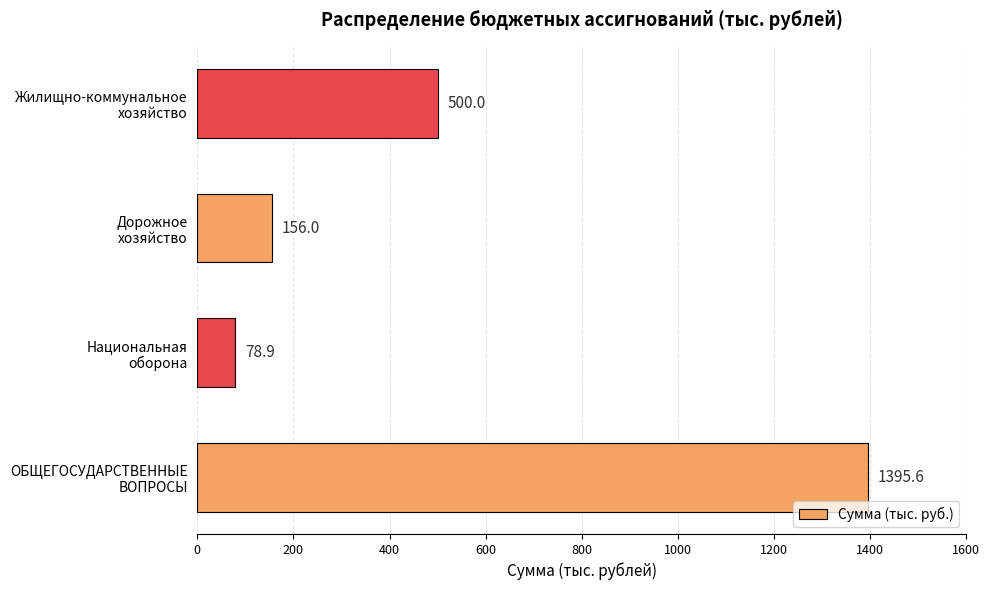

Does the chart contain any negative values?

No